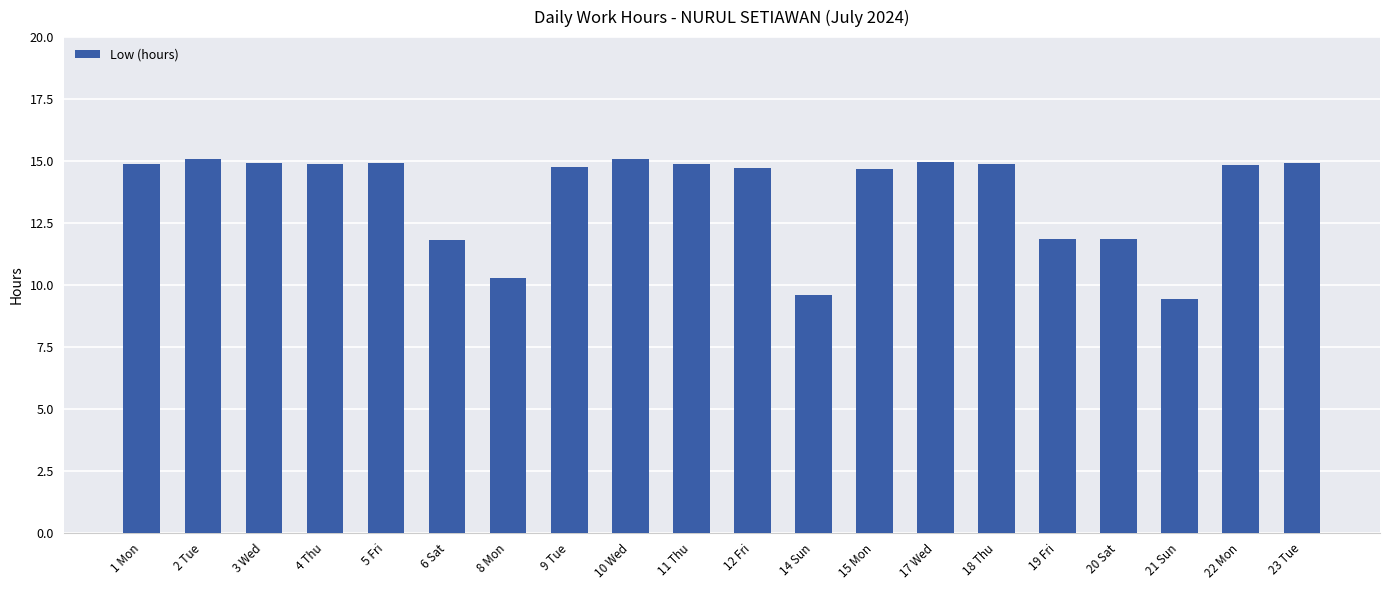

Count the values in the range 11 to 14.

3